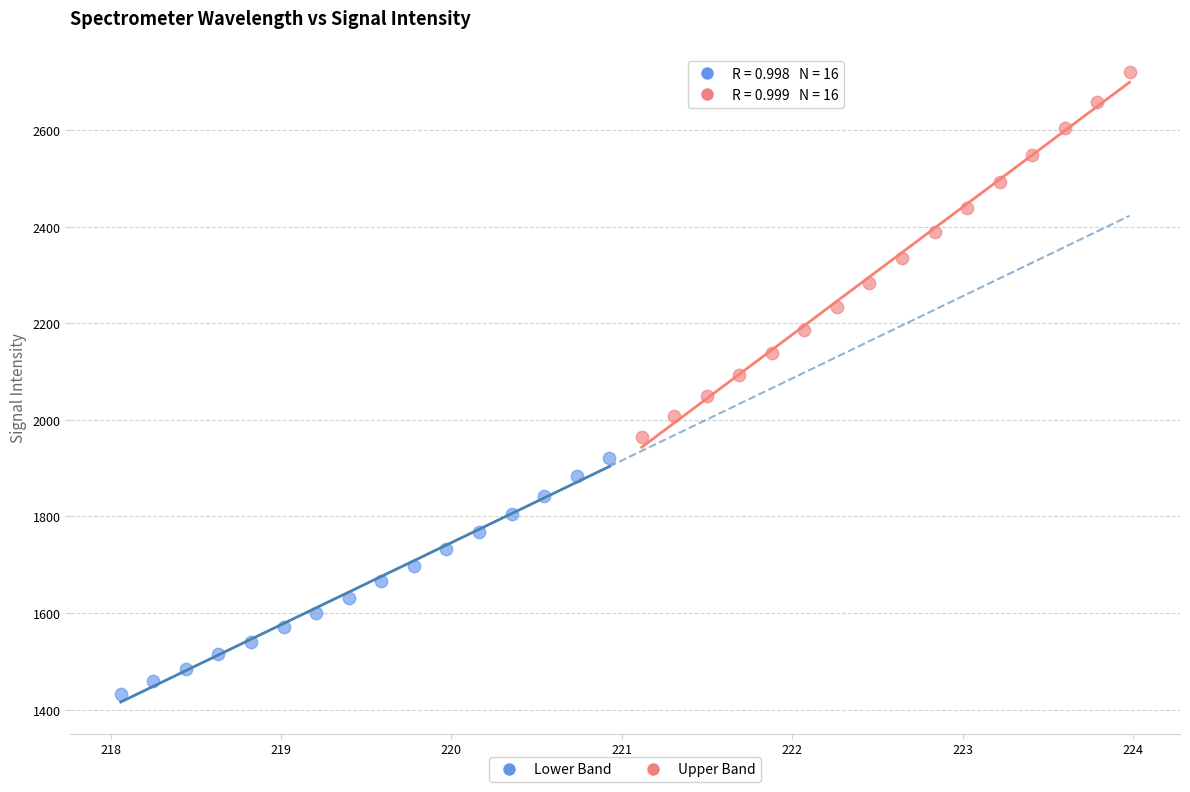

Which series contains the lowest Y value?

Lower Band